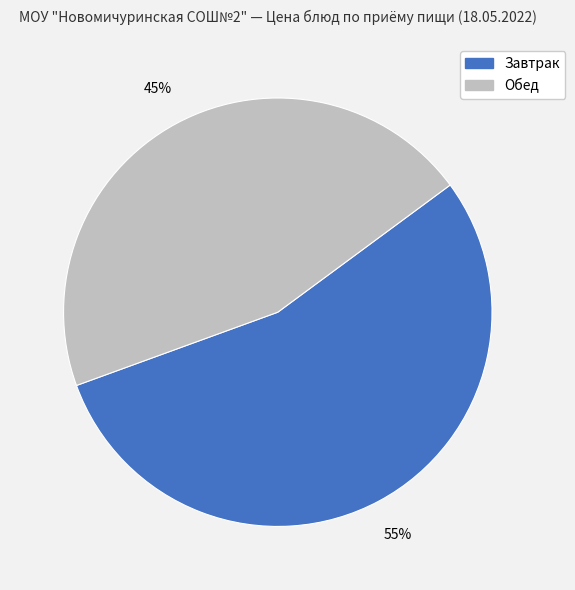

To the nearest percent, what is the average slice percentage?

50%